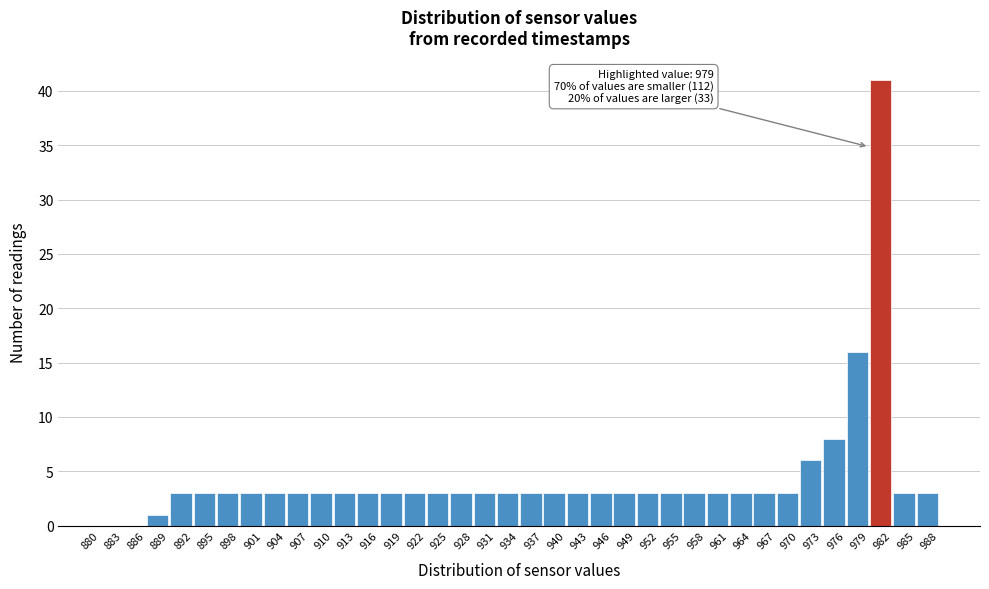

Over which range of the x-axis is the bar tallest?

979 to 982